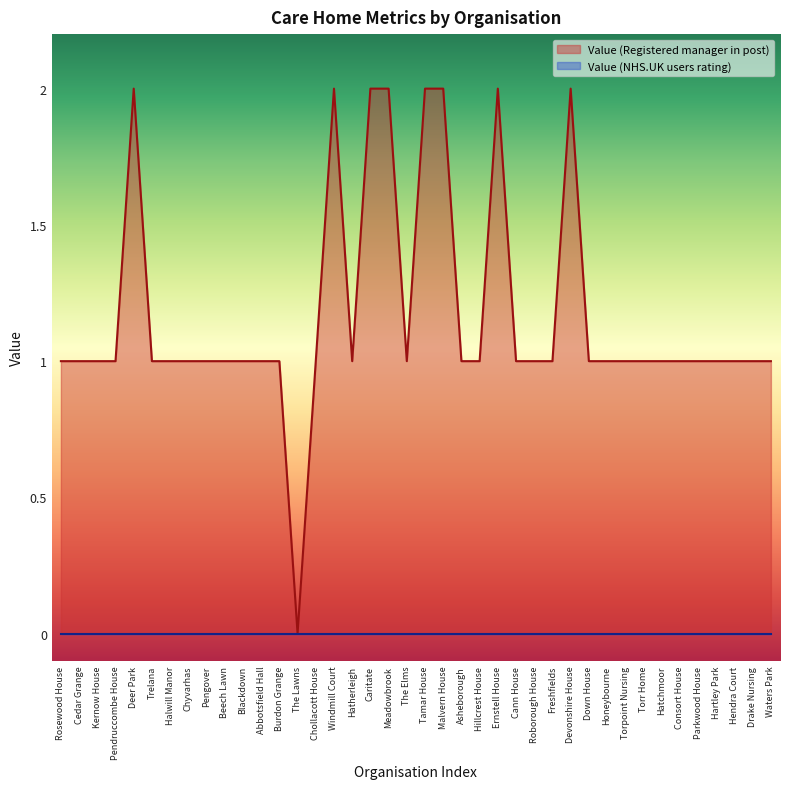

Reading right to left, transcribe all the data shown in this chart.

1	1	1	1	1	1	1	1	1	1	1	2	1	1	1	2	1	1	2	2	1	2	2	1	2	1	0	1	1	1	1	1	1	1	1	2	1	1	1	1